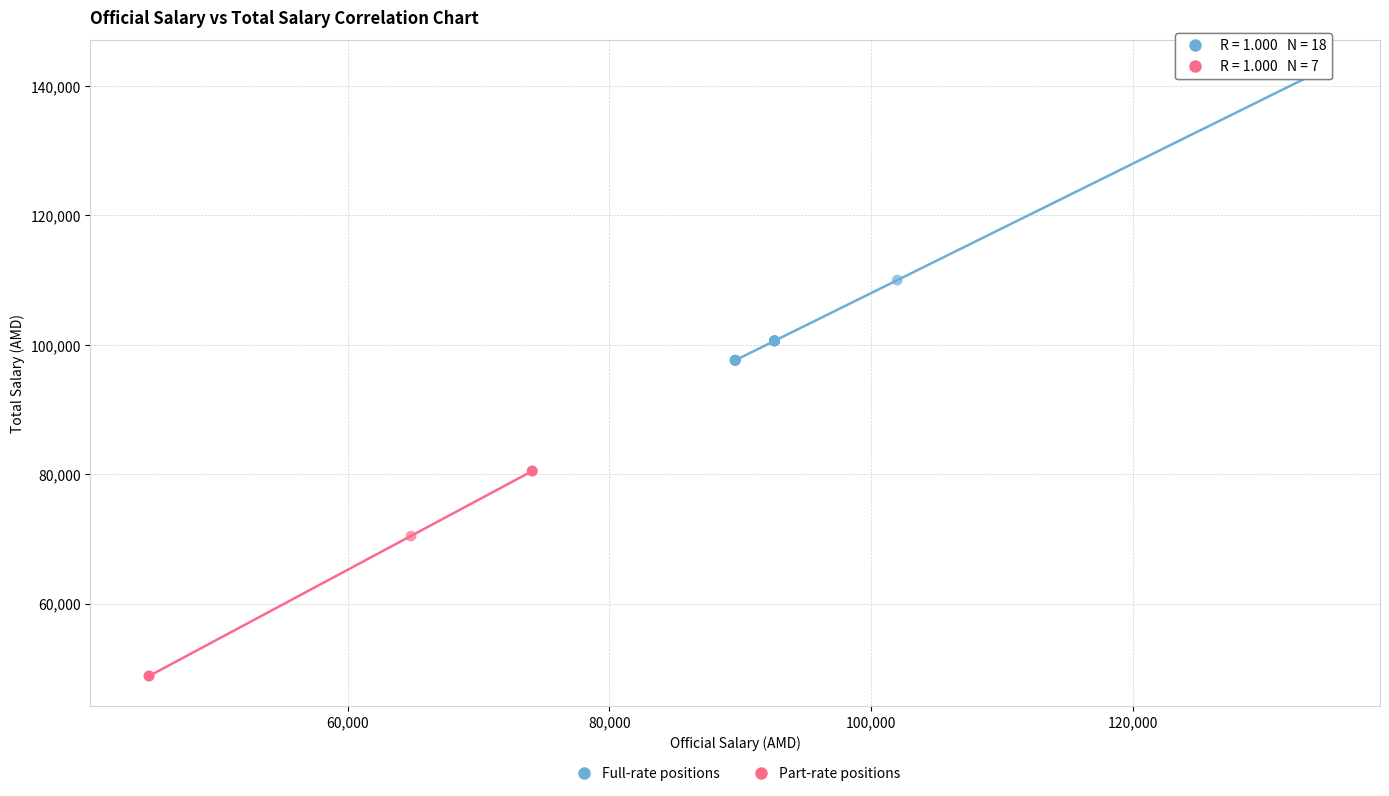

Which series has the widest spread of Y values?

Full-rate positions